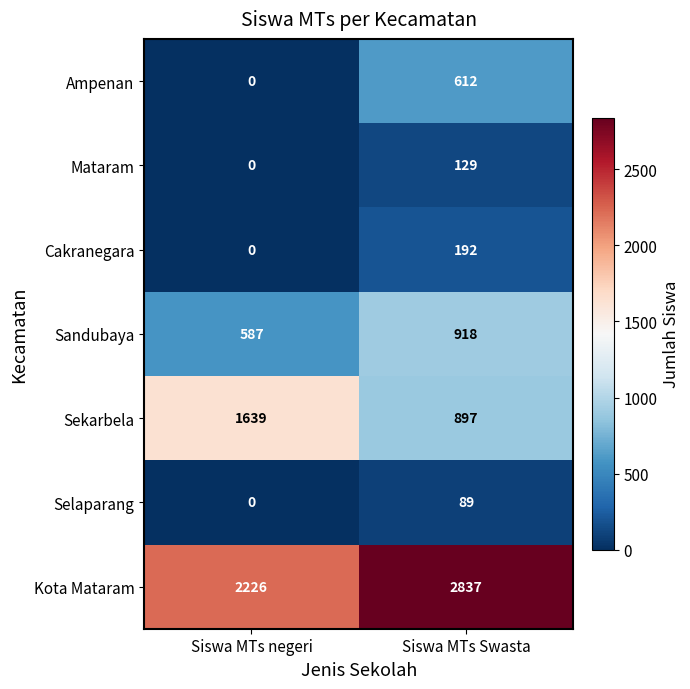

Reading left to right, list all the values displayed in this chart.

Ampenan: 0	612
Mataram: 0	129
Cakranegara: 0	192
Sandubaya: 587	918
Sekarbela: 1639	897
Selaparang: 0	89
Kota Mataram: 2226	2837